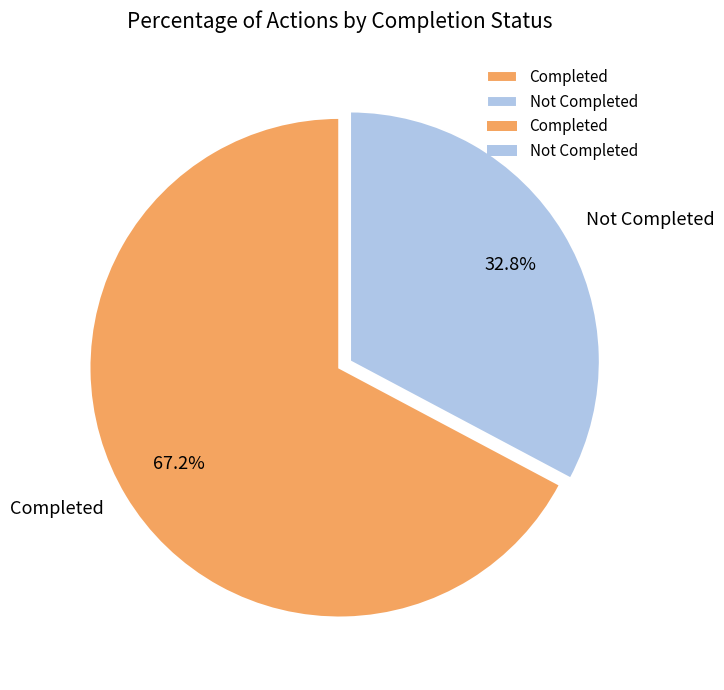

What is the ratio of the value at Not Completed to the value at Completed?

0.5